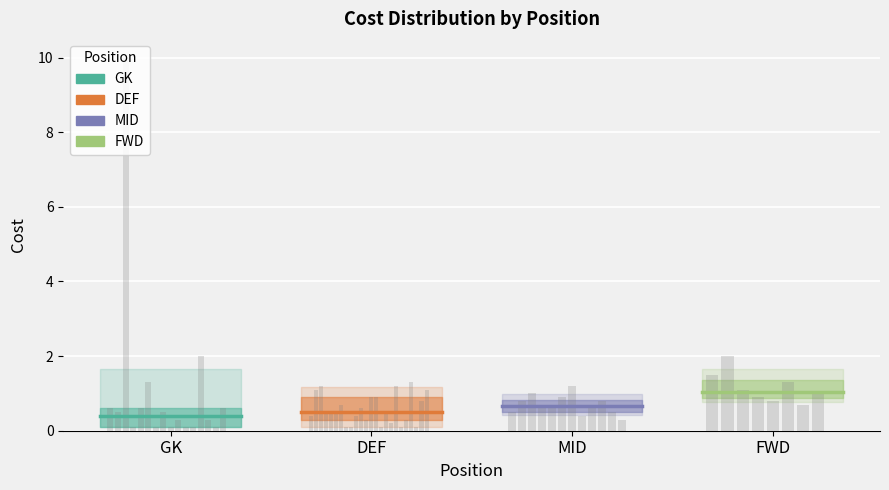

Which series changed the most between GK and DEF?

GK